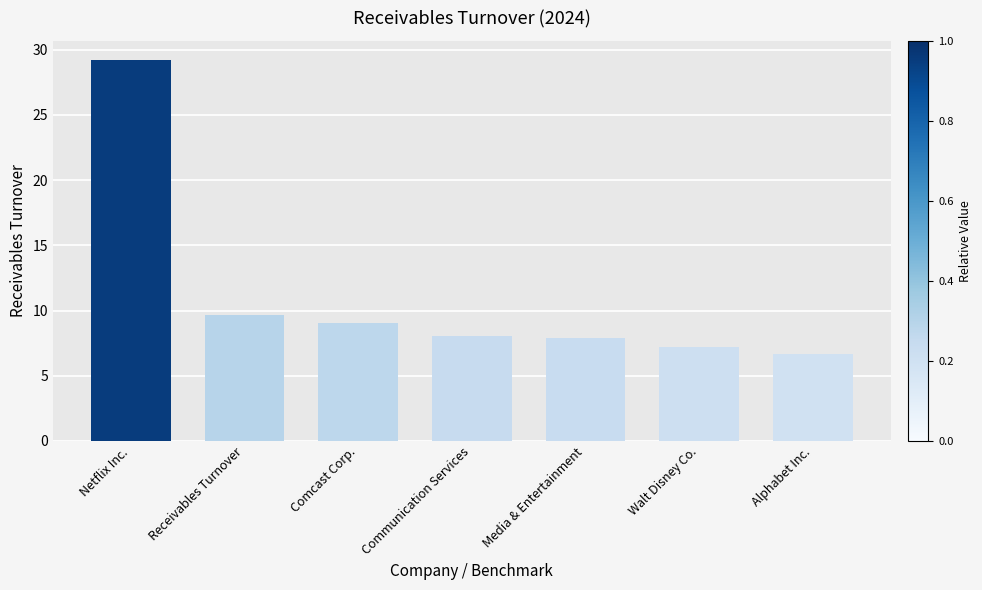

Reading right to left, extract all data points from this chart.

Alphabet Inc.=6.7	Walt Disney Co.=7.2	Media & Entertainment=7.9	Communication Services=8.1	Comcast Corp.=9.1	Receivables Turnover=9.7	Netflix Inc.=29.2